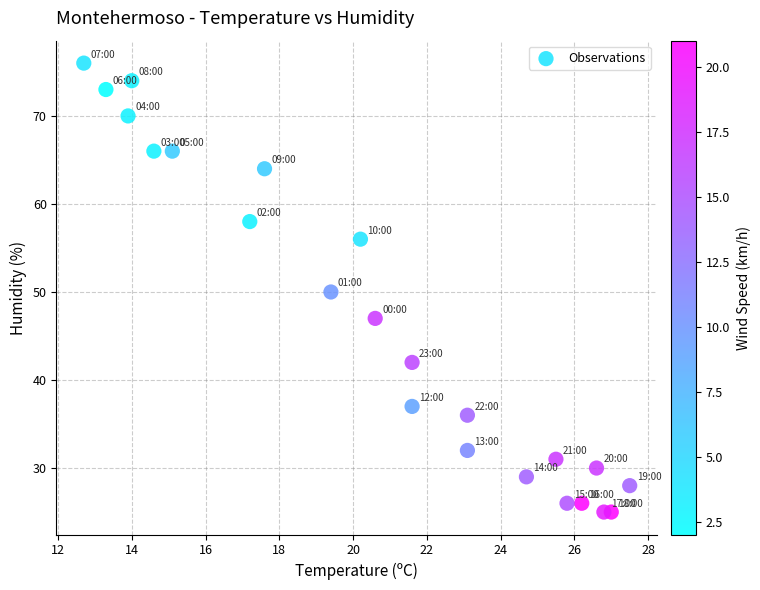

What is the range of Y values (max minus min)?

51